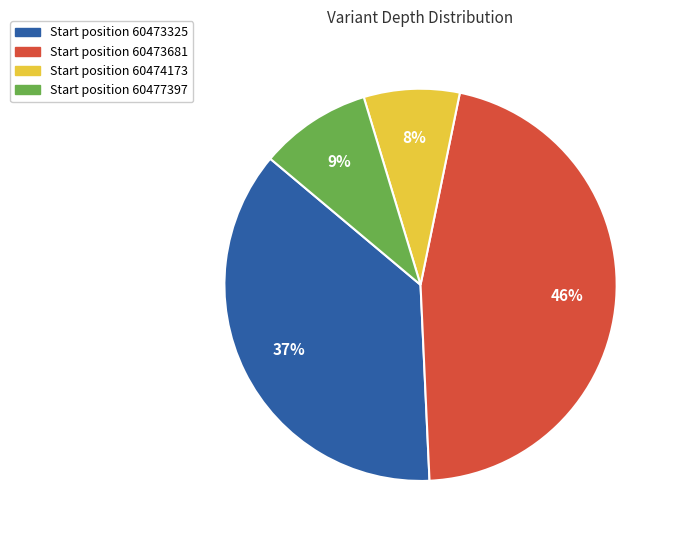

To the nearest percent, what is the difference between the largest and smallest slice percentages?

38%